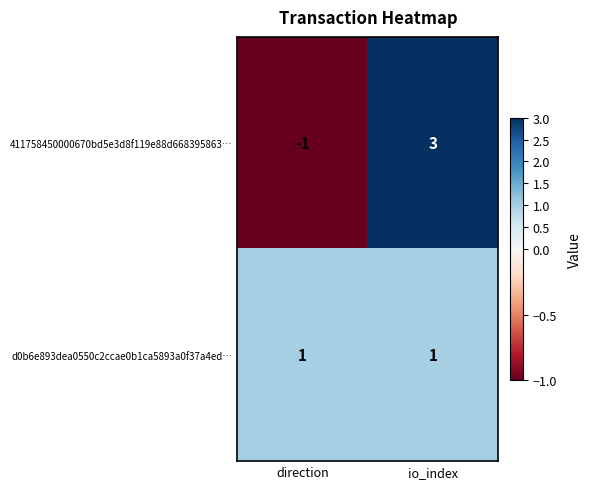

At which category does the chart reach its minimum across all series?

direction